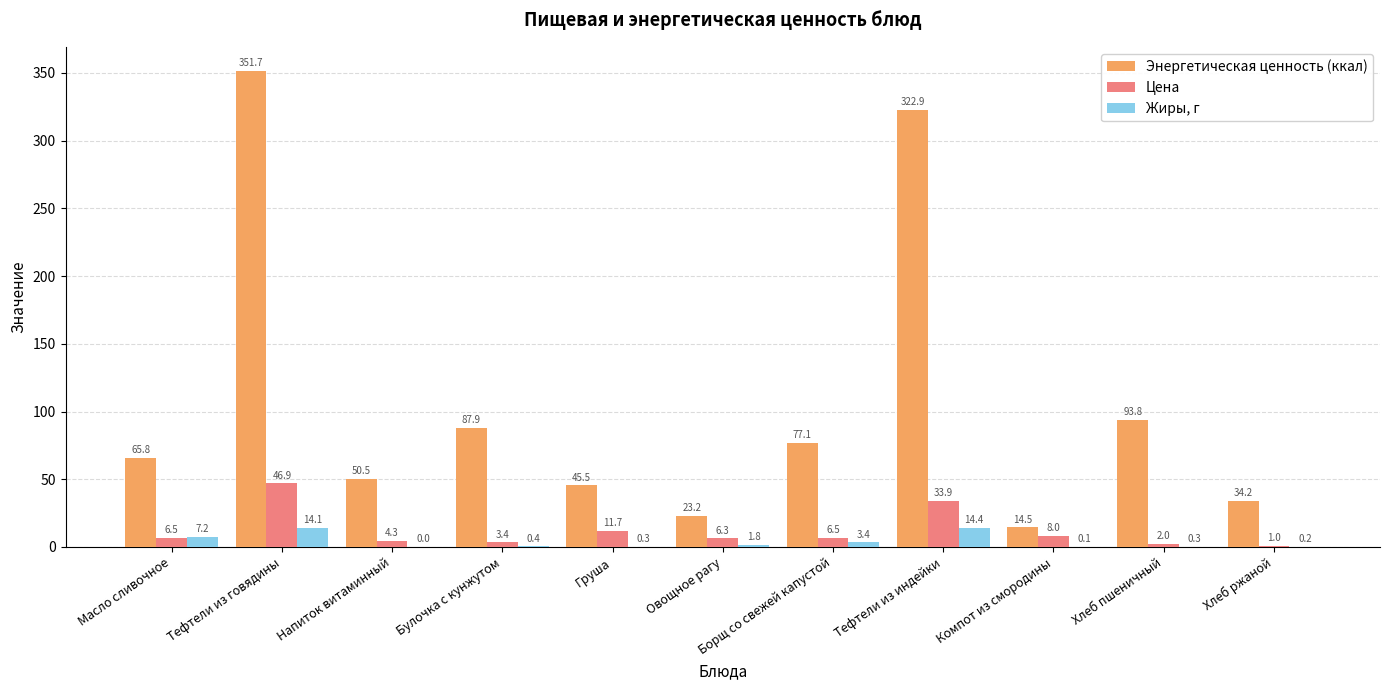

Is it true that Энергетическая ценность (ккал) equals 351.7 at Тефтели из говядины?

True